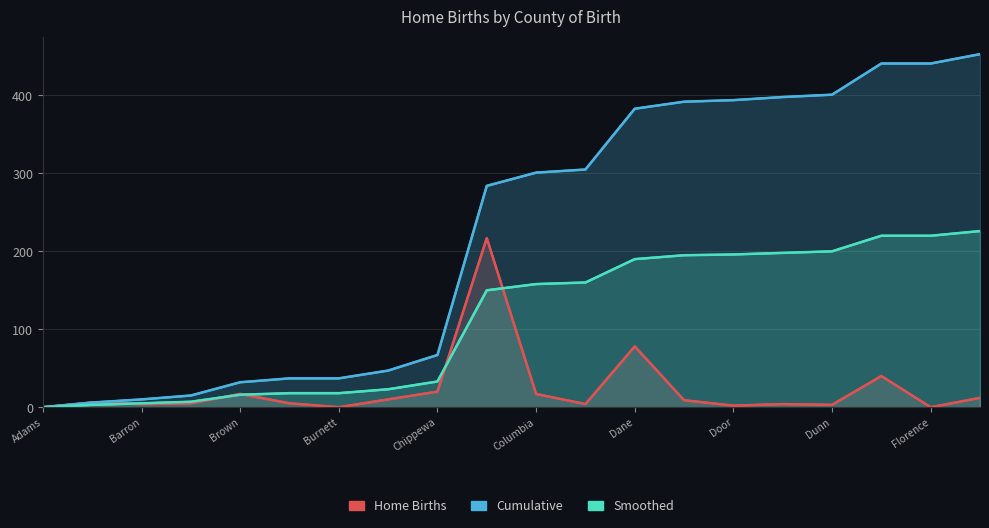

What is the difference between the Home Births values at Dane and Columbia?

61